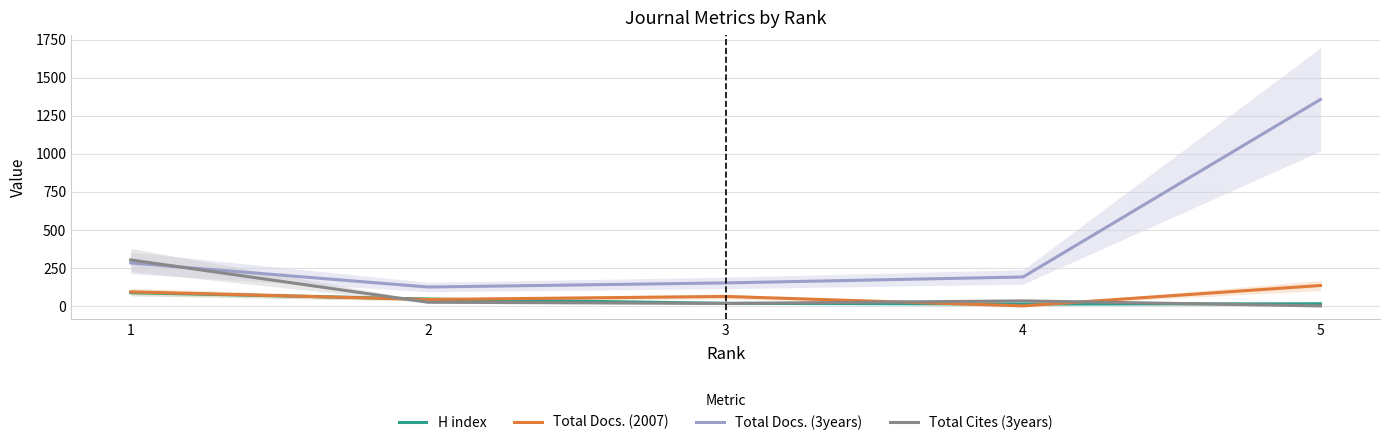

Is it true that Total Docs. (2007) equals 134 at 1?

False